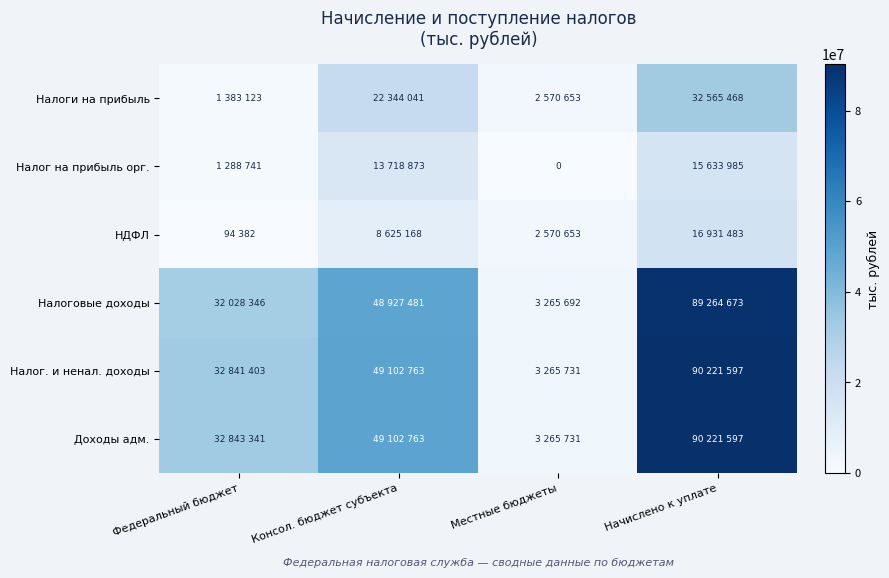

Between Консол. бюджет субъекта and Федеральный бюджет, which is larger?

Консол. бюджет субъекта